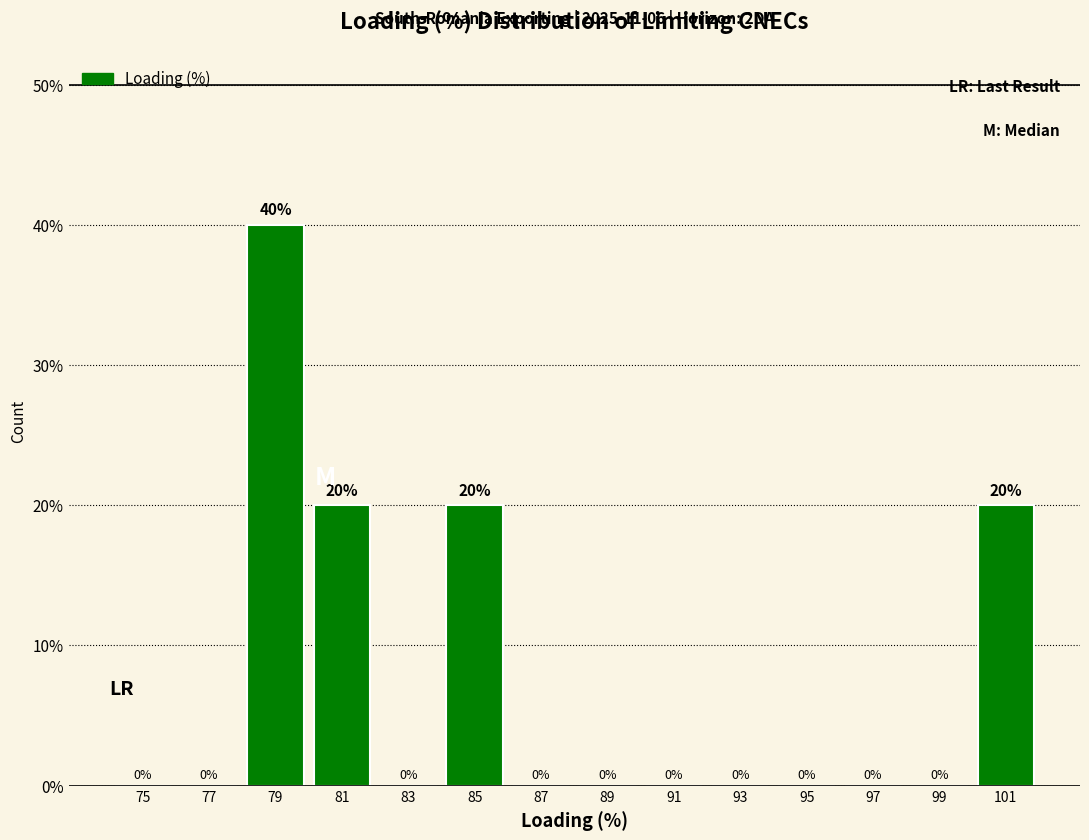

Reading left to right, transcribe this chart: for each bar, give the range it covers on the x-axis and its height.

74 to 76: 0
76 to 78: 0
78 to 80: 40
80 to 82: 20
82 to 84: 0
84 to 86: 20
86 to 88: 0
88 to 90: 0
90 to 92: 0
92 to 94: 0
94 to 96: 0
96 to 98: 0
98 to 100: 0
100 to 102: 20